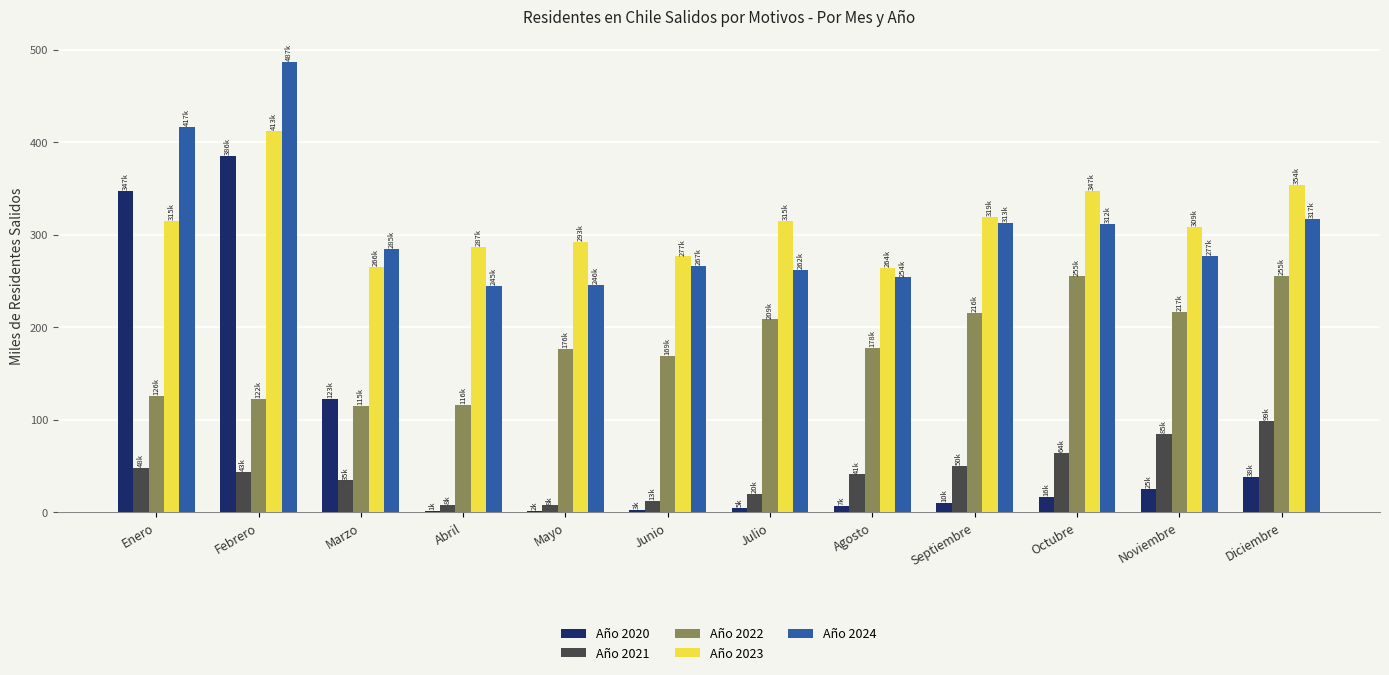

At which category is the sum across all series the highest?

Febrero